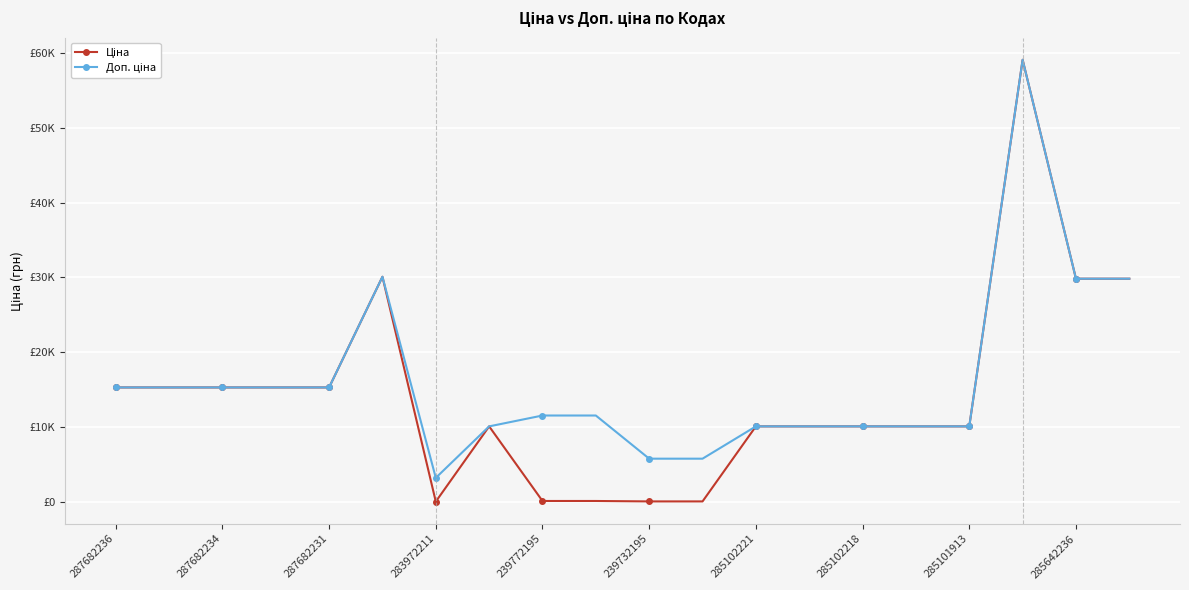

Does the chart have visible grid lines?

Yes